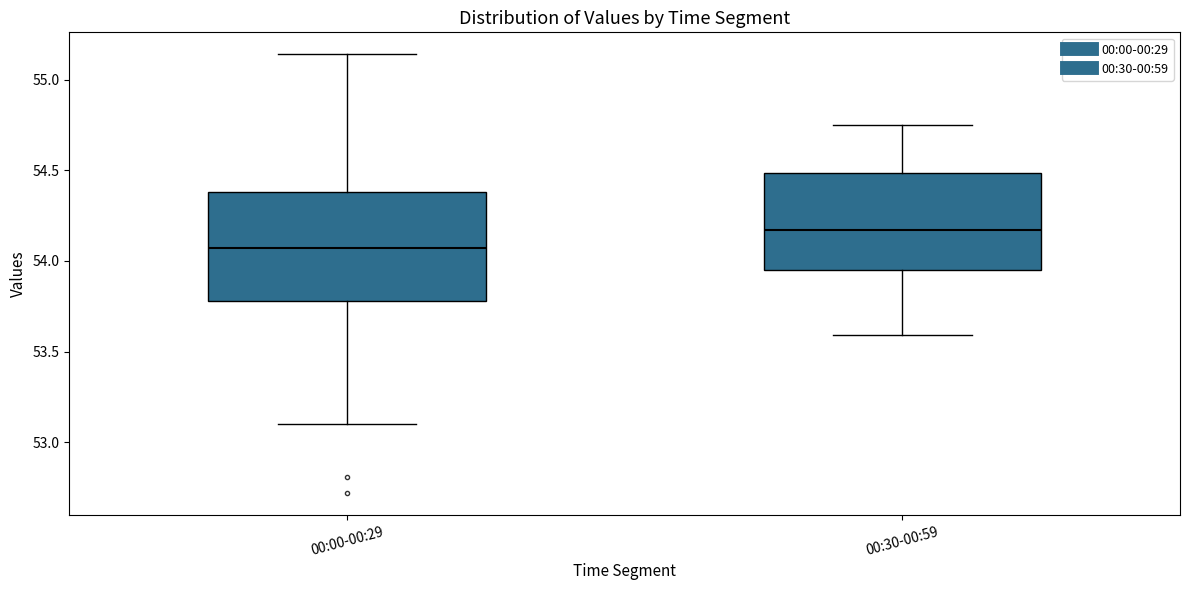

Which box's median line is the highest?

00:30-00:59